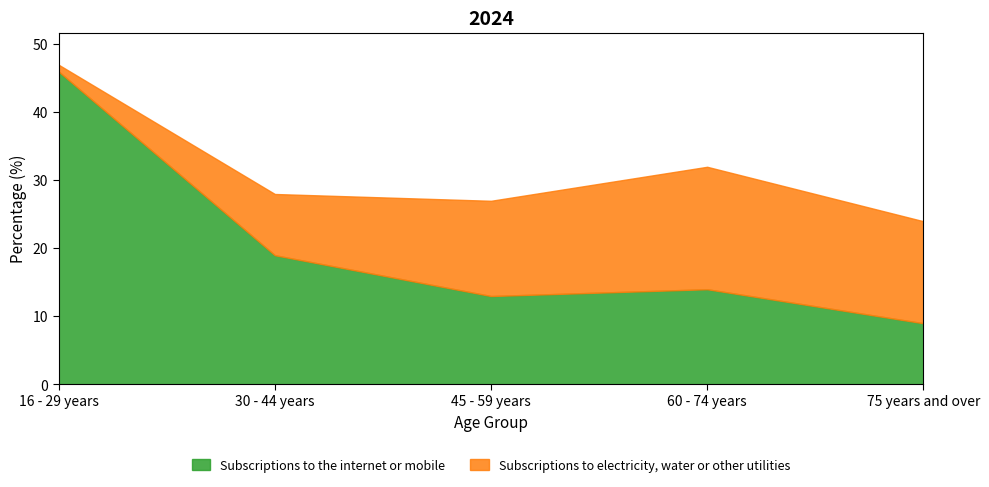

What is the difference between the Subscriptions to the internet or mobile values at 60 - 74 years and 75 years and over?

5